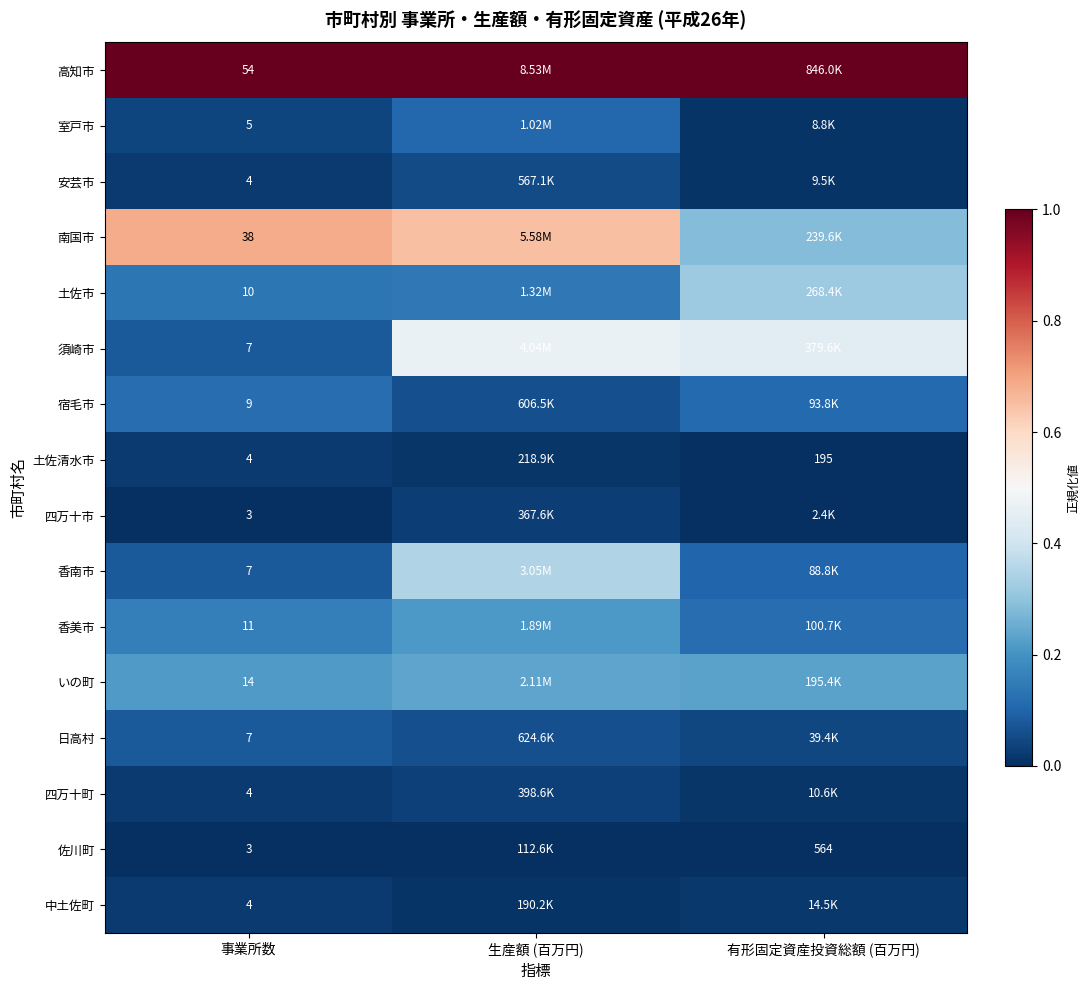

Is the value of 香南市 at 事業所数 greater than the value of いの町 at 事業所数?

No